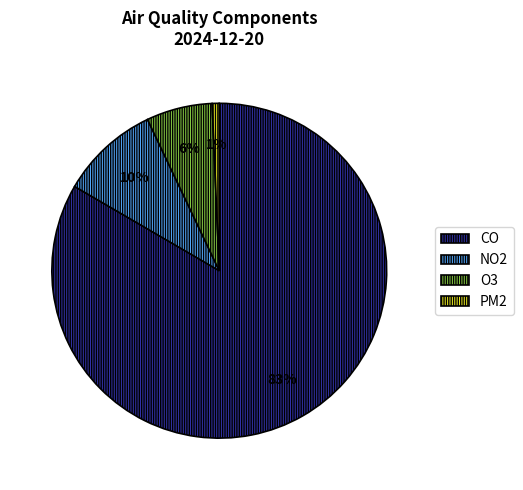

Count the number of slices in the pie.

4